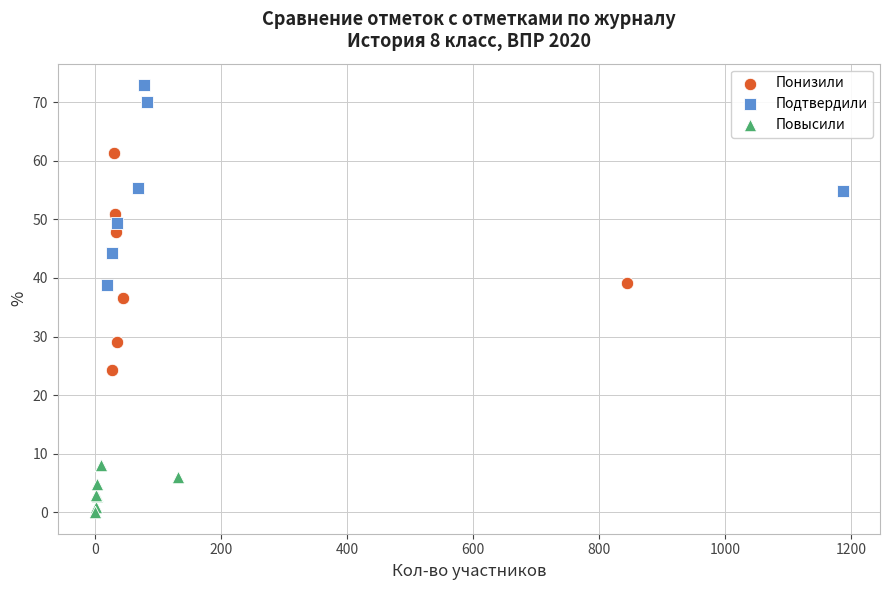

Which series contains the lowest Y value?

Повысили